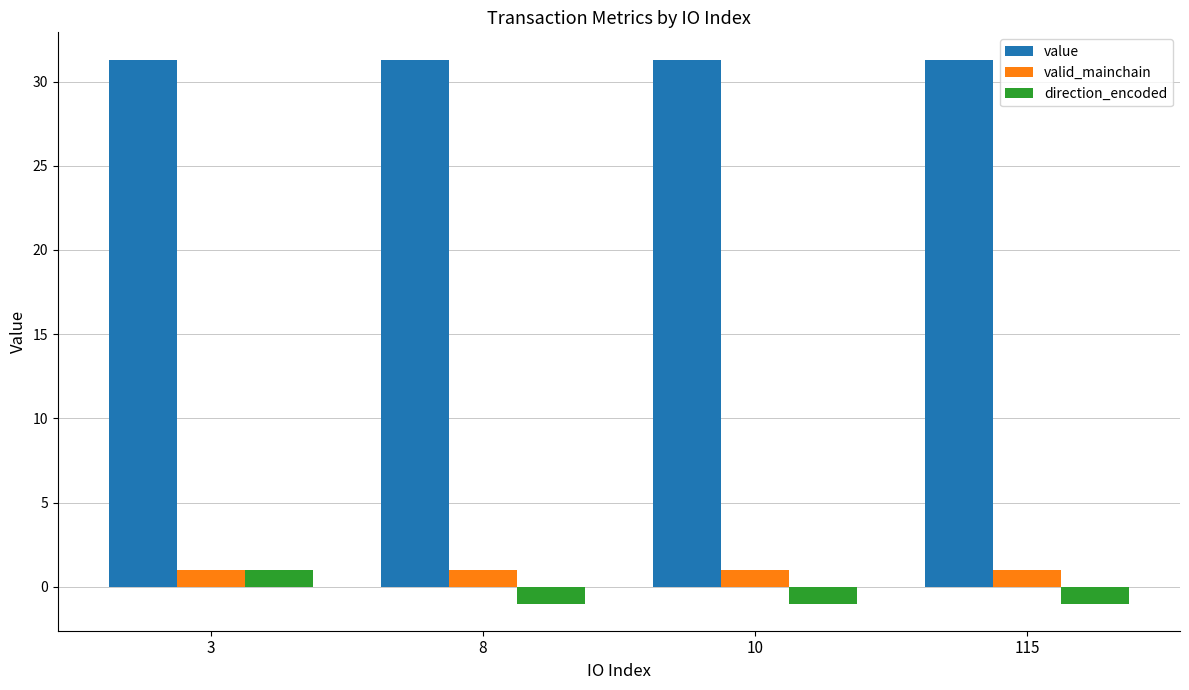

Rank the series at 10 from highest to lowest value.

value, valid_mainchain, direction_encoded